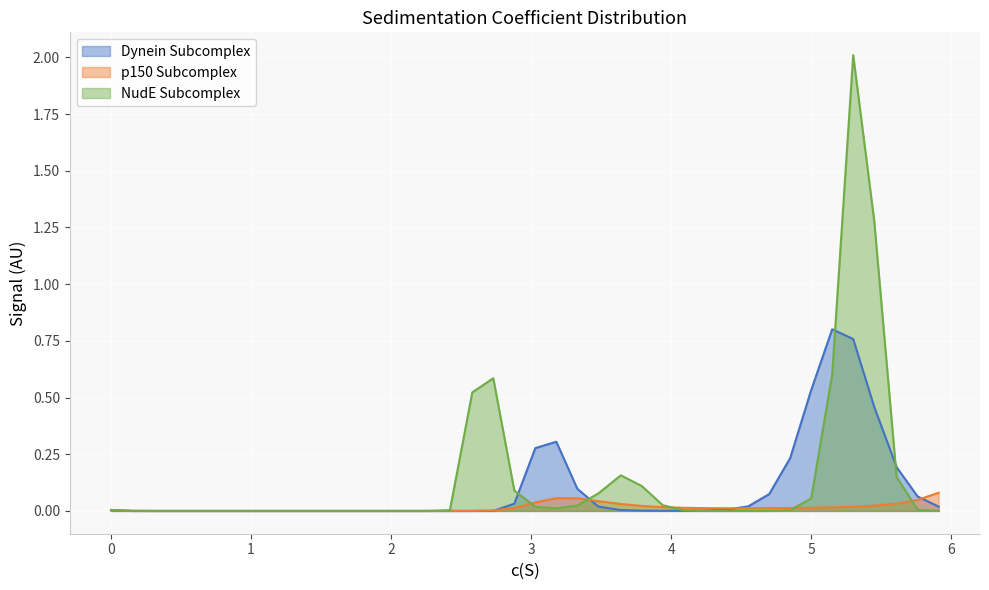

True or false: Dynein Subcomplex and p150 Subcomplex cross at least once.

True